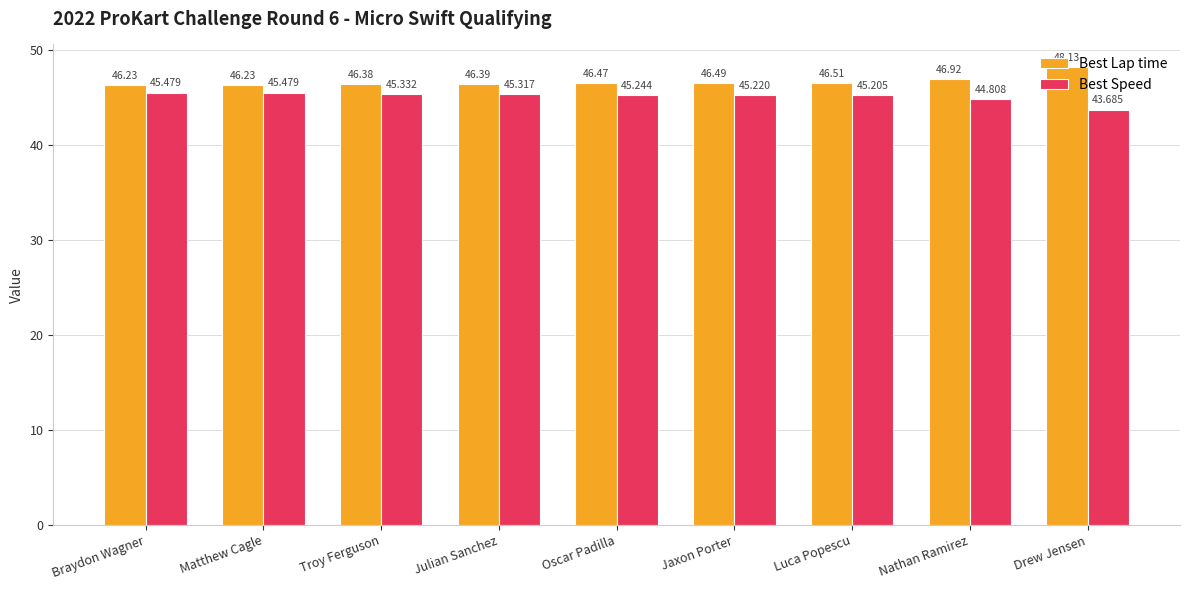

Which series has the widest spread of values?

Best Lap time